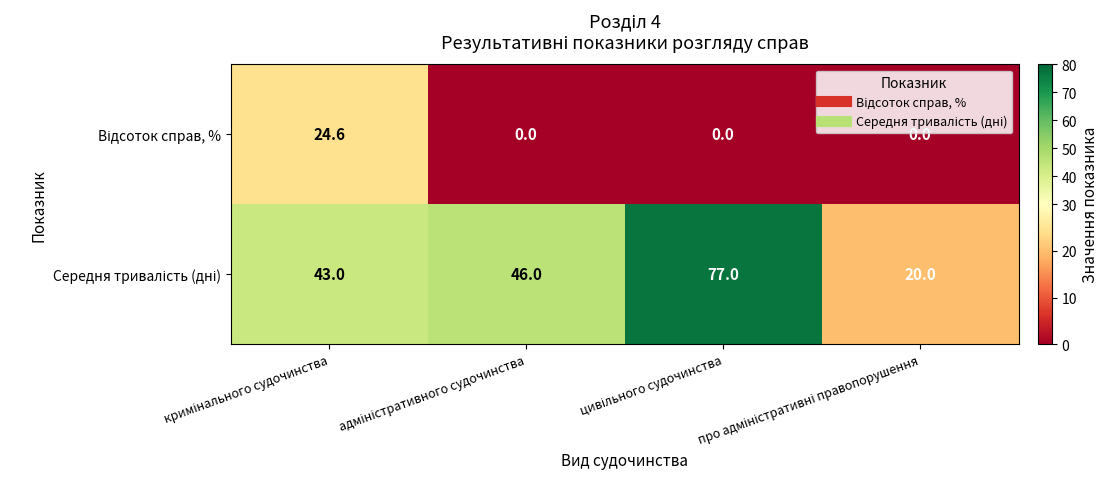

What is the maximum value shown in the chart?

77.0